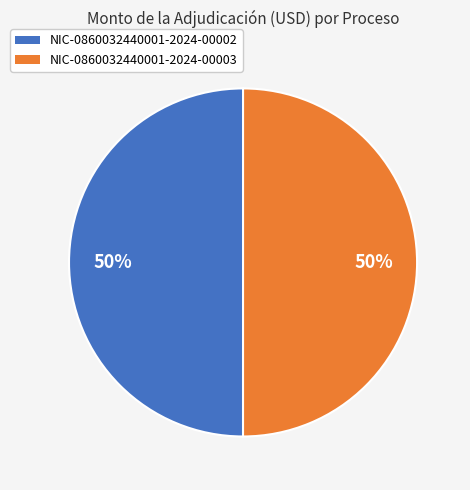

What is the ratio of the value at NIC-0860032440001-2024-00002 to the value at NIC-0860032440001-2024-00003?

1.0